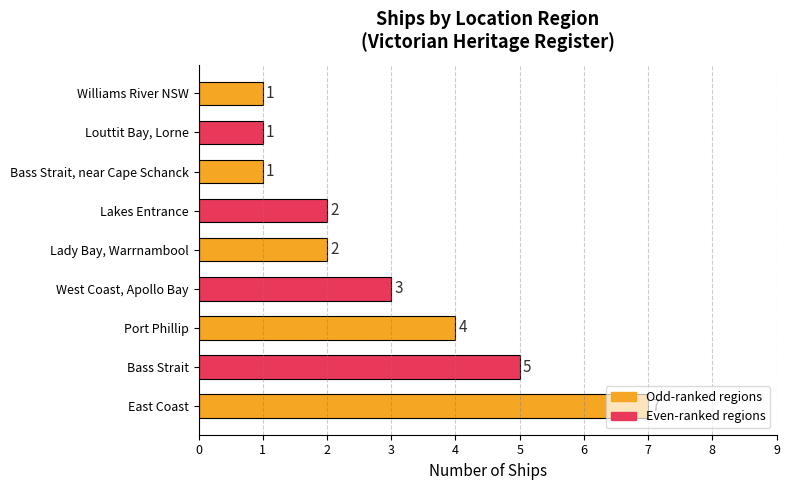

How many values are between 1 and 4?

7